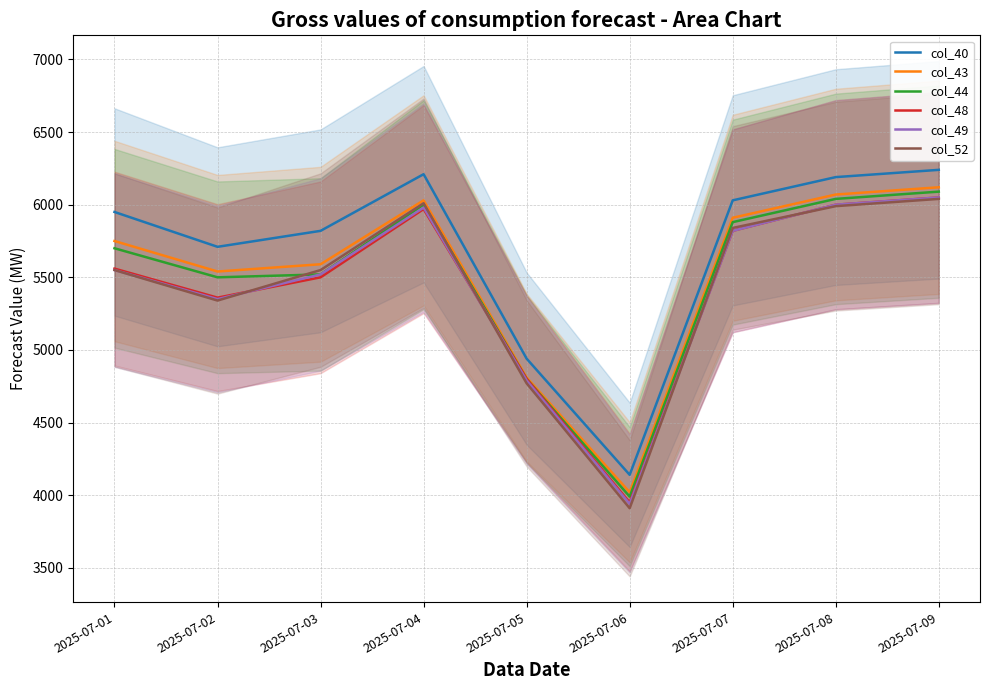

True or false: col_44 and col_48 cross at least once.

False